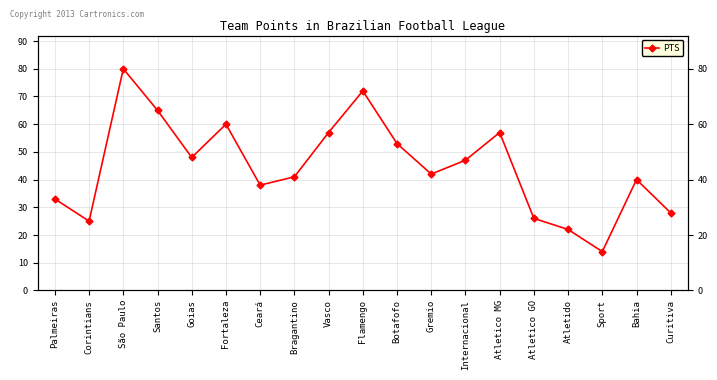

What is the value of the 18th point from the left?

40